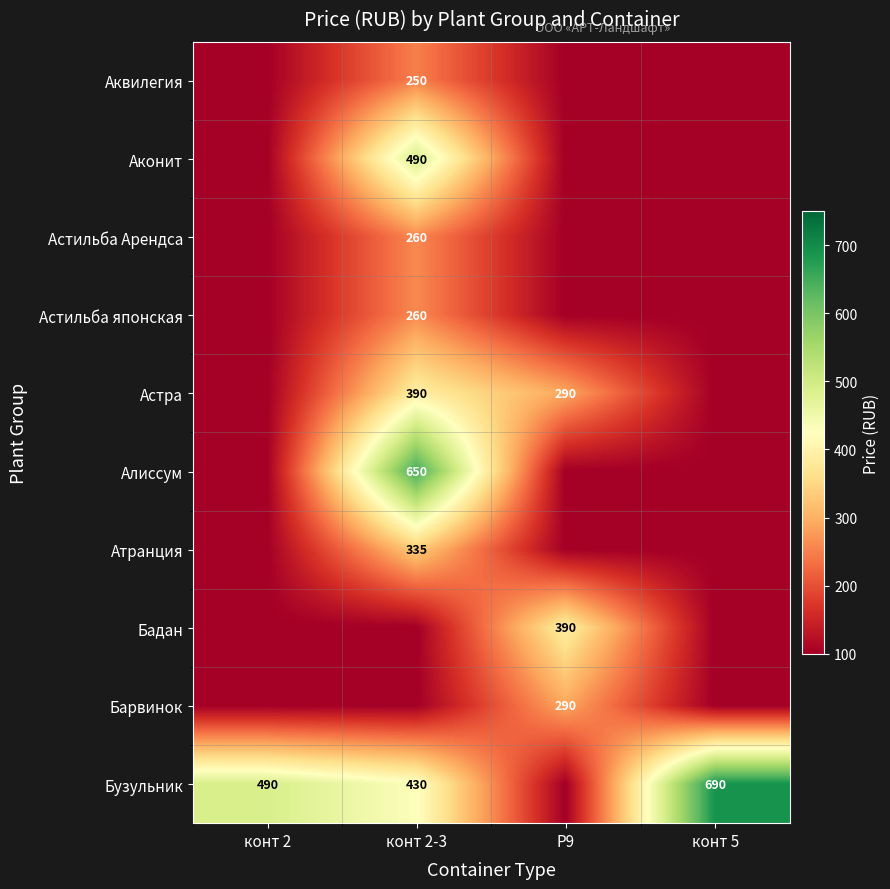

True or false: Аквилегия has a value of 395 at конт 2-3.

False